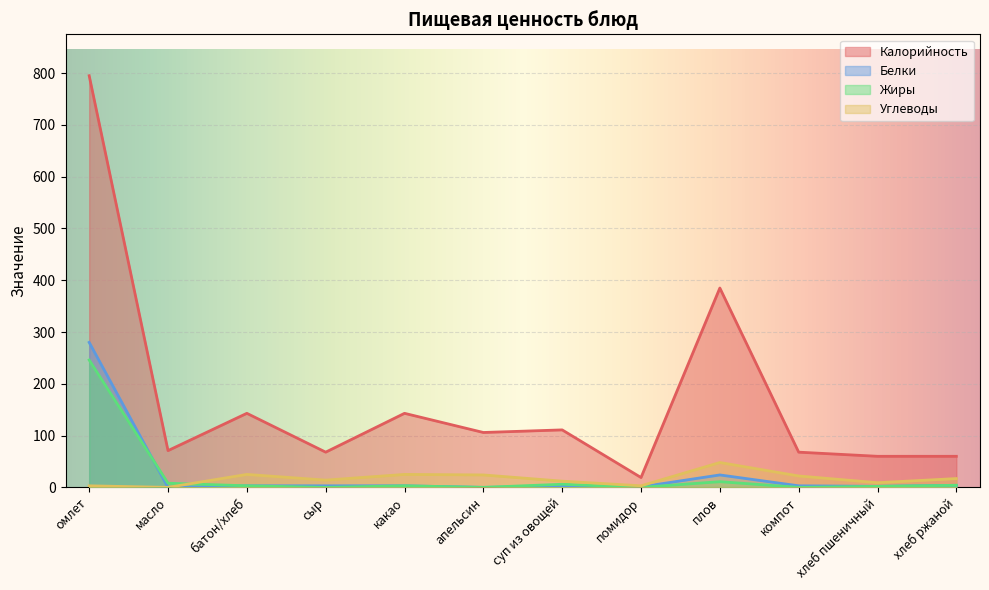

Is it true that Углеводы equals 1 at омлет?

False